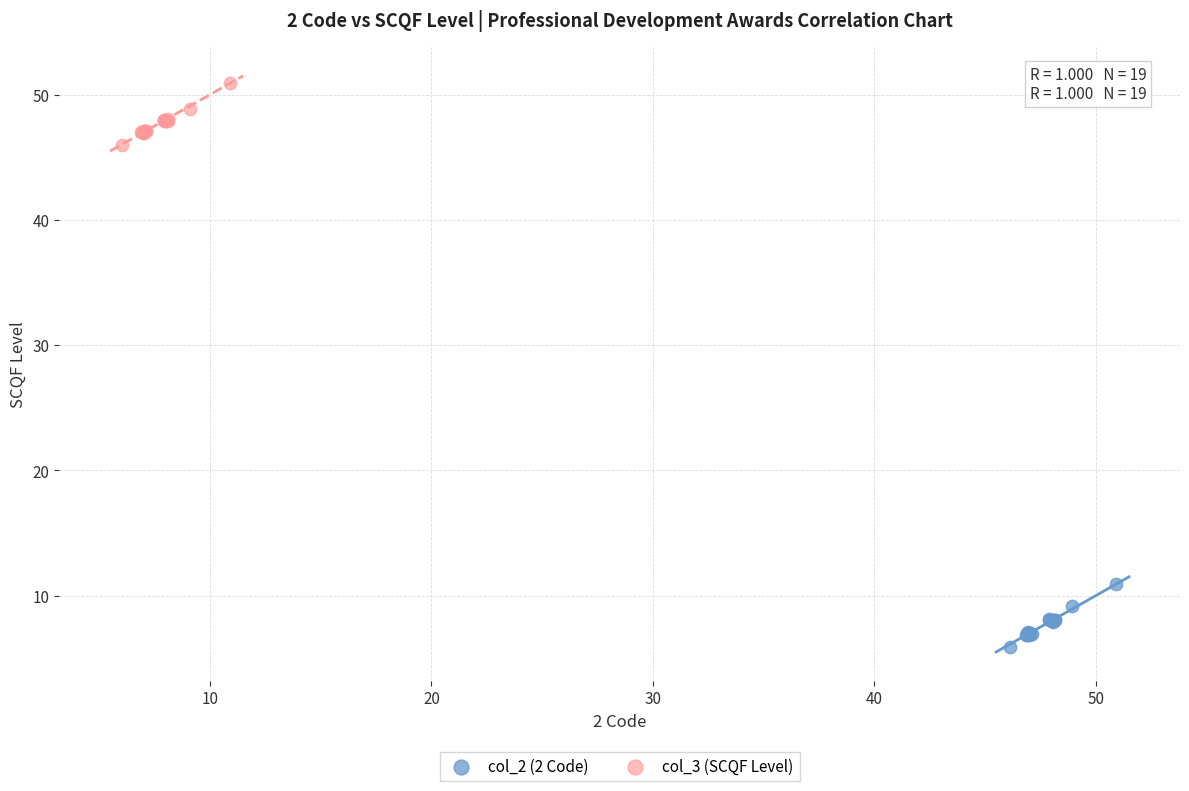

Which series contains the highest Y value?

col_3 (SCQF Level)